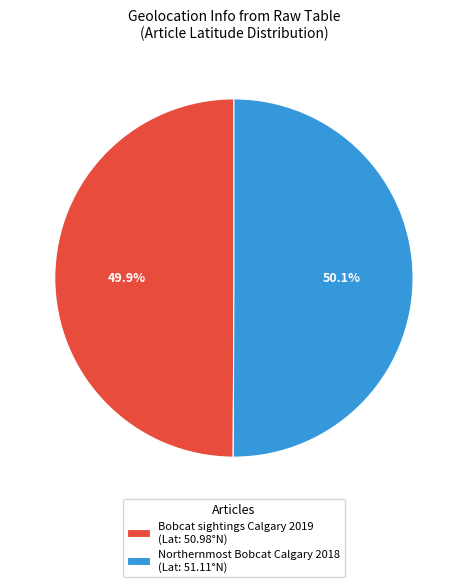

Is the sum of Bobcat sightings Calgary 2019 (Lat: 50.98°N) and Northernmost Bobcat Calgary 2018 (Lat: 51.11°N) greater than half?

Yes